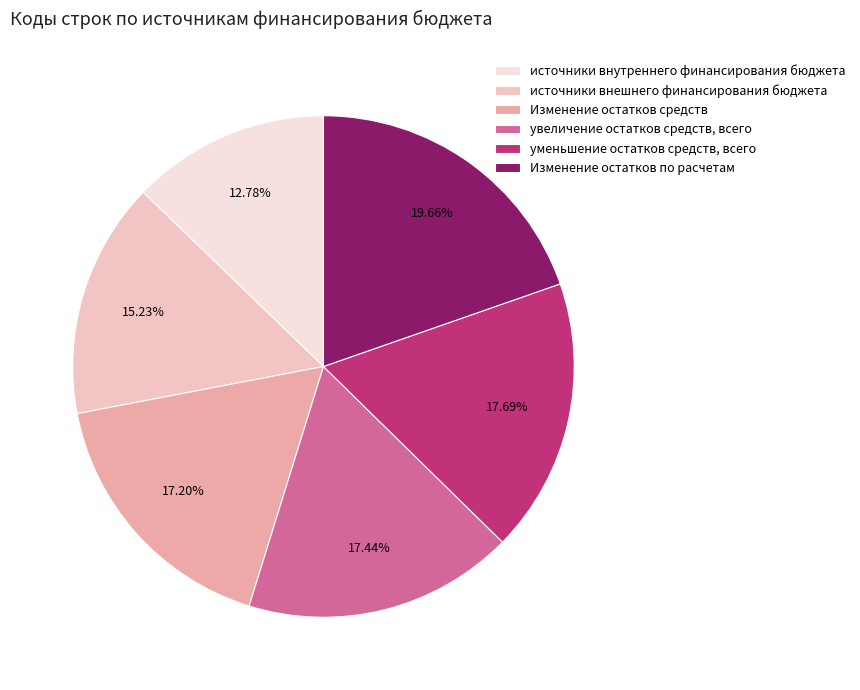

Is it true that Изменение остатков средств is 24% of the pie?

False